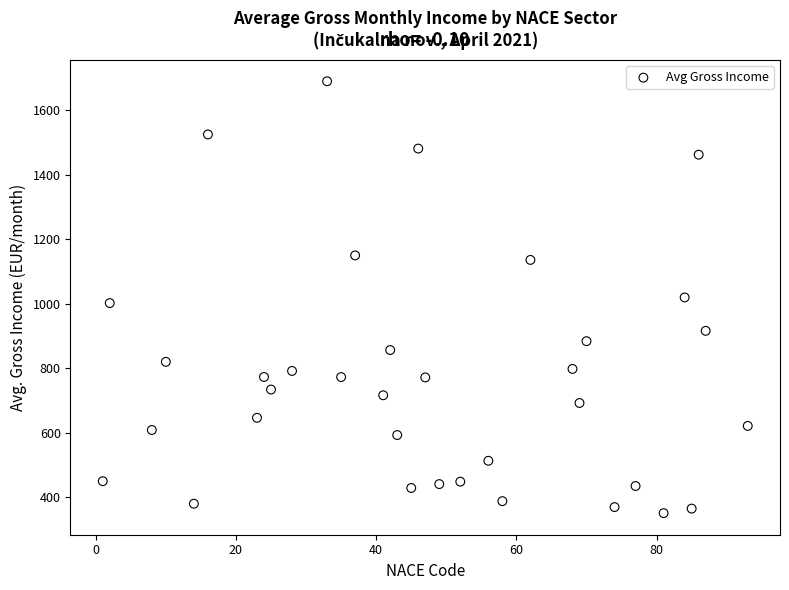

What is the range of Y values (max minus min)?

1340.7